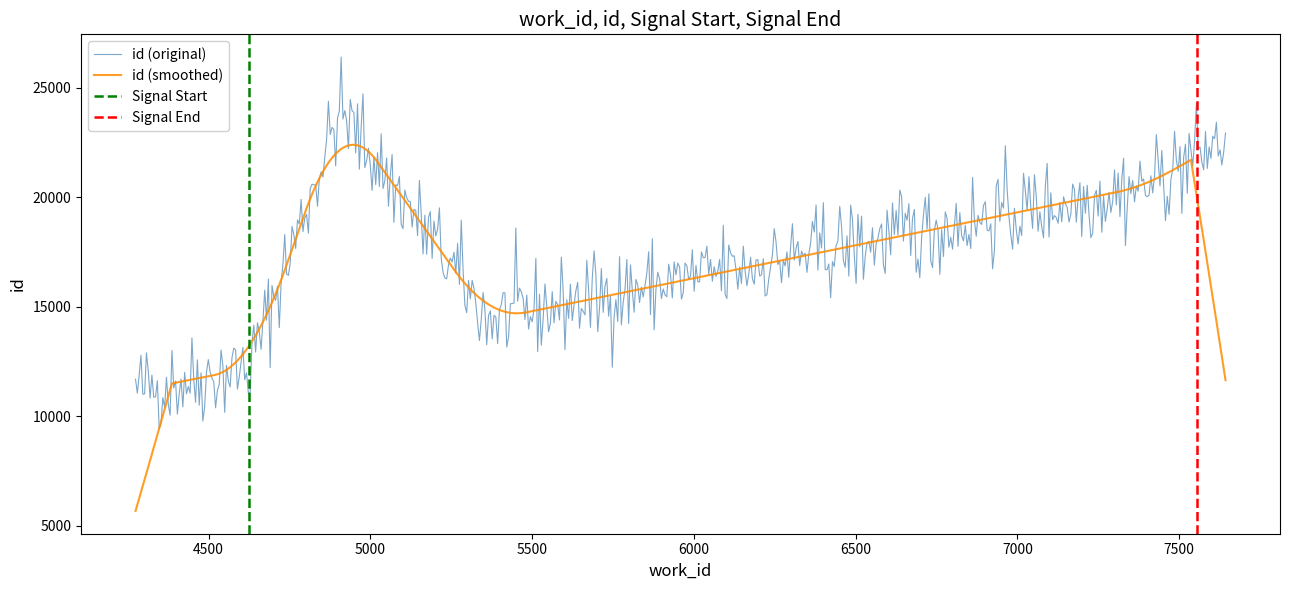

What value does the work_id series have at 4626?

4626